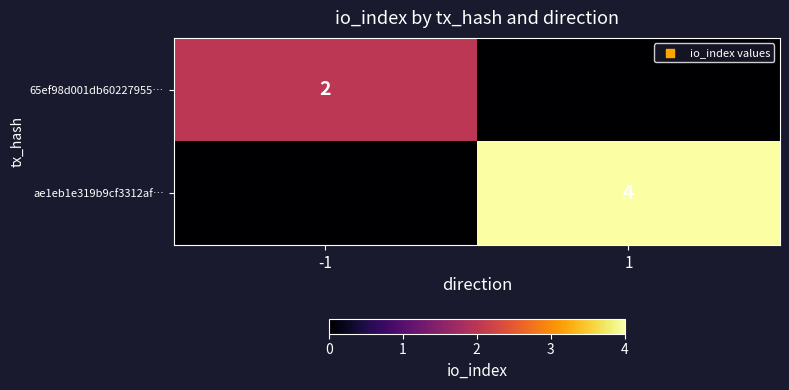

The value of ae1eb1e319b9cf3312af… at 1 is 1. True or false?

False